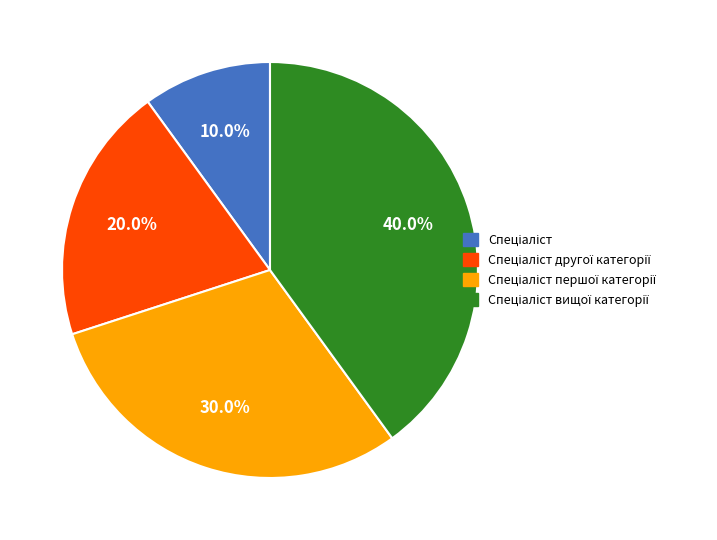

How many slices are in this pie chart?

4